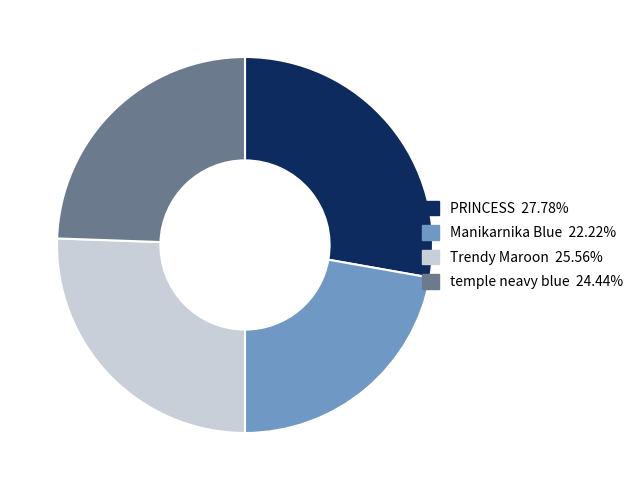

How many slices are in this pie chart?

4